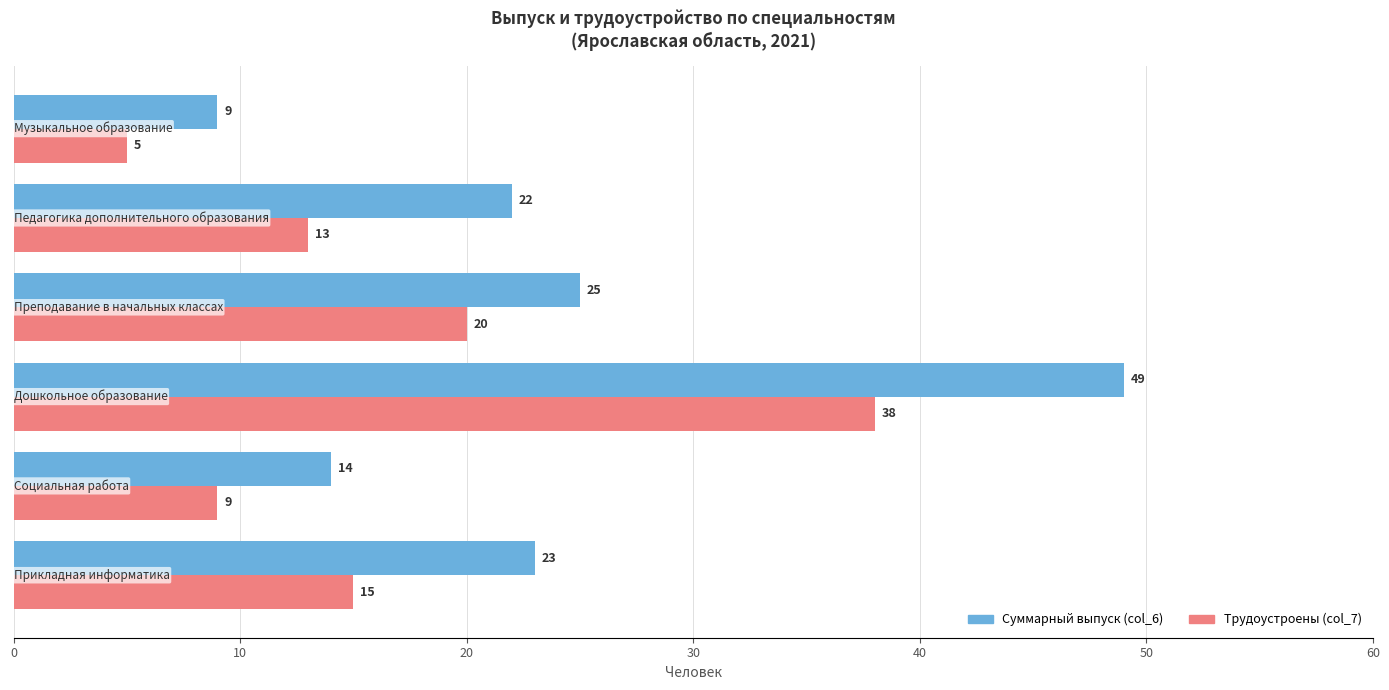

Which series has the widest spread of values?

Суммарный выпуск (col_6)